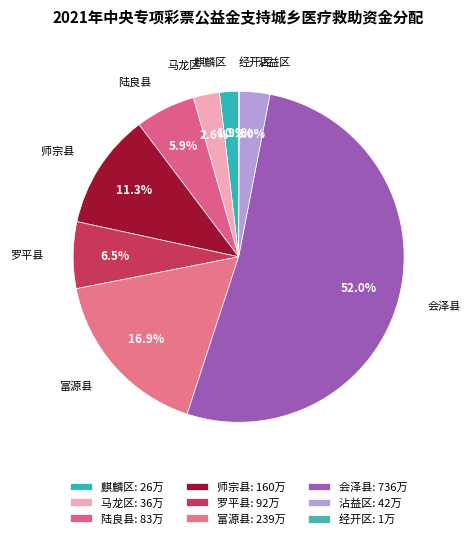

To the nearest percent, what percentage of the pie is 富源县?

17%